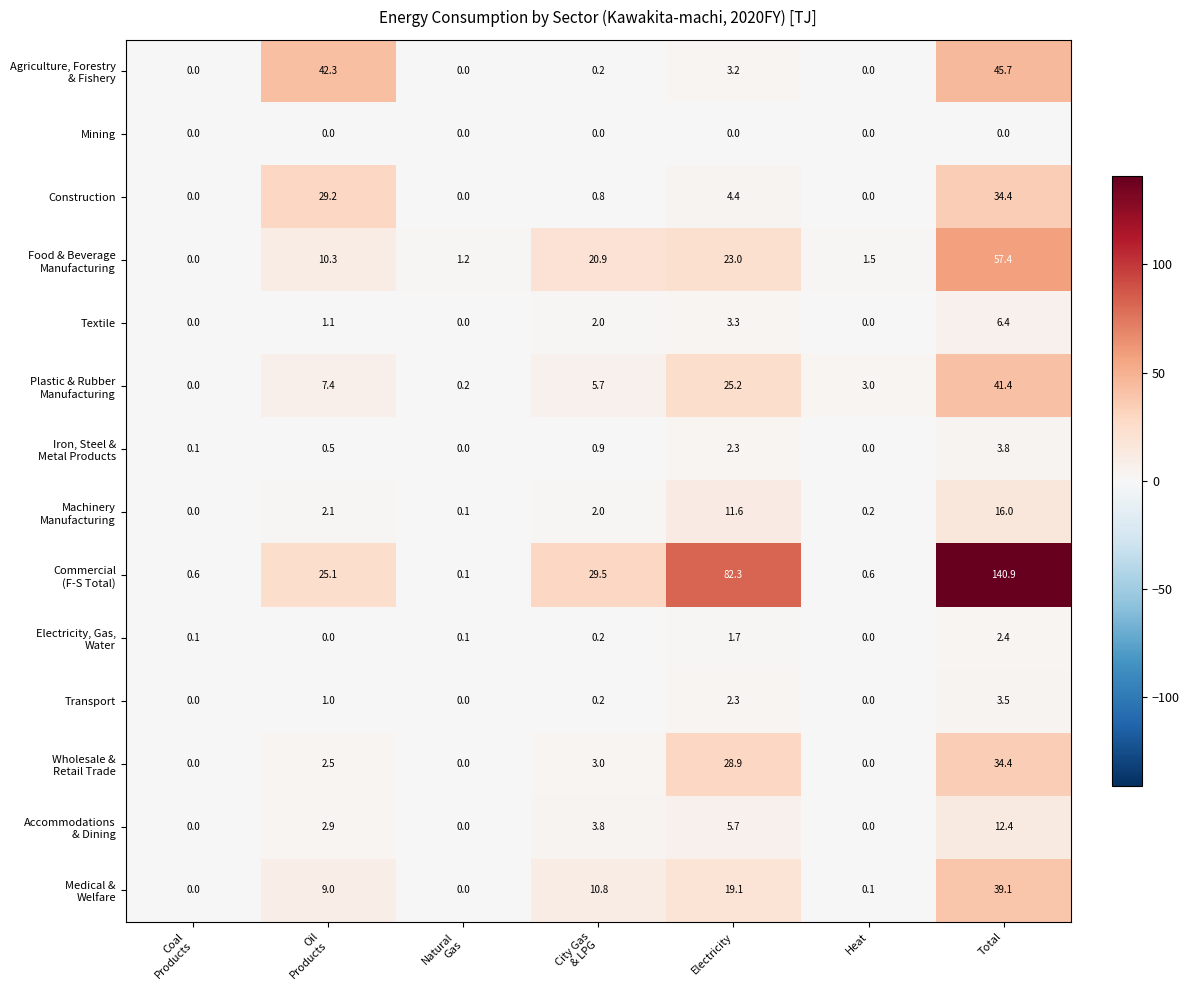

At which category is the sum across all series the highest?

Total